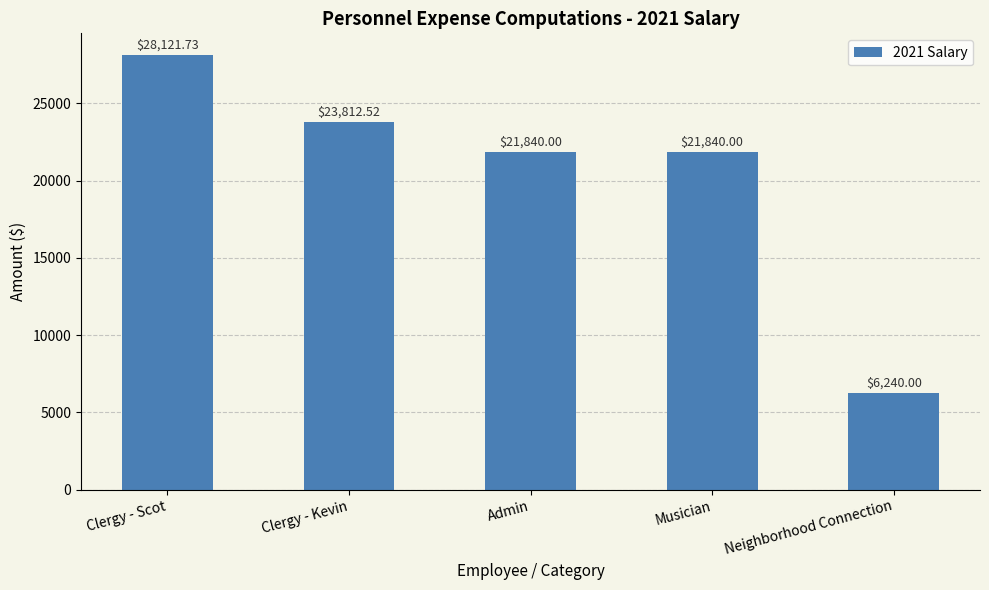

Is it true that the value at Clergy - Kevin is 36551.8?

False